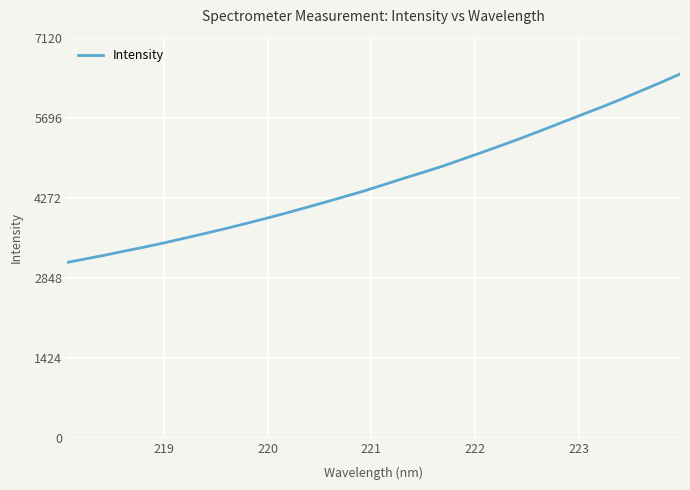

Count the number of data series in this chart.

1